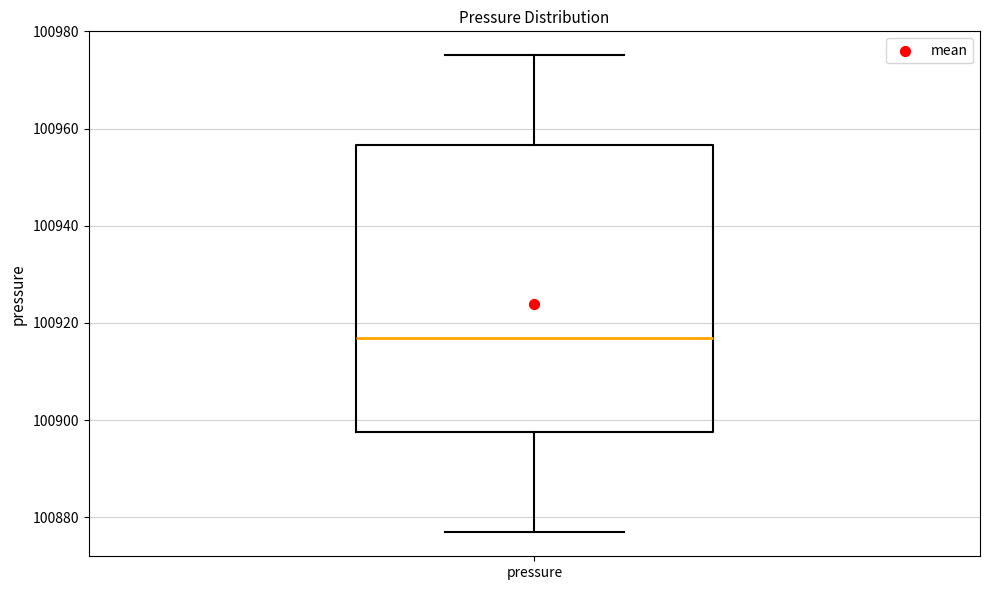

Transcribe this box plot: give where the median line is, the range the box spans, and where the two whiskers end, as read against the y-axis. The values are not printed on the chart, so give them approximately, as read against the axis.

median 100916, box 100898 to 100956, whiskers 100876 to 100976